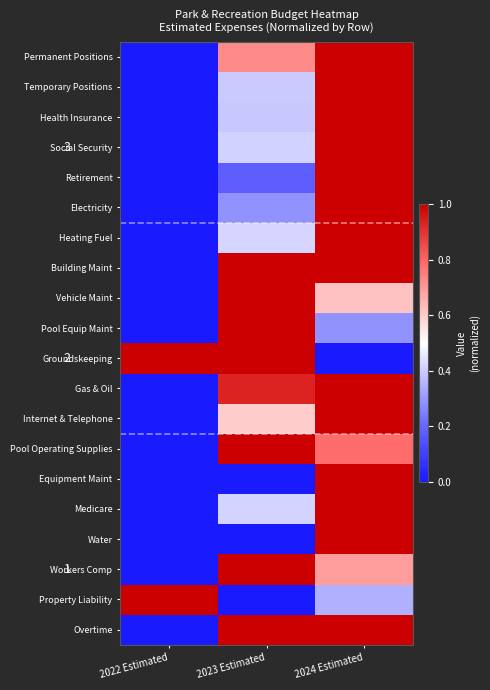

Reading left to right, transcribe all the data shown in this chart.

Permanent Positions: 2022 Estimated=0.0	2023 Estimated=0.7	2024 Estimated=1.0
Temporary Positions: 2022 Estimated=0.0	2023 Estimated=0.4	2024 Estimated=1.0
Health Insurance: 2022 Estimated=0.0	2023 Estimated=0.4	2024 Estimated=1.0
Social Security: 2022 Estimated=0.0	2023 Estimated=0.4	2024 Estimated=1.0
Retirement: 2022 Estimated=0.0	2023 Estimated=0.2	2024 Estimated=1.0
Electricity: 2022 Estimated=0.0	2023 Estimated=0.3	2024 Estimated=1.0
Heating Fuel: 2022 Estimated=0.0	2023 Estimated=0.4	2024 Estimated=1.0
Building Maint: 2022 Estimated=0.0	2023 Estimated=1.0	2024 Estimated=1.0
Vehicle Maint: 2022 Estimated=0.0	2023 Estimated=1.0	2024 Estimated=0.6
Pool Equip Maint: 2022 Estimated=0.0	2023 Estimated=1.0	2024 Estimated=0.3
Groundskeeping: 2022 Estimated=1.0	2023 Estimated=1.0	2024 Estimated=0.0
Gas & Oil: 2022 Estimated=0.0	2023 Estimated=0.9	2024 Estimated=1.0
Internet & Telephone: 2022 Estimated=0.0	2023 Estimated=0.6	2024 Estimated=1.0
Pool Operating Supplies: 2022 Estimated=0.0	2023 Estimated=1.0	2024 Estimated=0.8
Equipment Maint: 2022 Estimated=0.0	2023 Estimated=0.0	2024 Estimated=1.0
Medicare: 2022 Estimated=0.0	2023 Estimated=0.4	2024 Estimated=1.0
Water: 2022 Estimated=0.0	2023 Estimated=0.0	2024 Estimated=1.0
Workers Comp: 2022 Estimated=0.0	2023 Estimated=1.0	2024 Estimated=0.7
Property Liability: 2022 Estimated=1.0	2023 Estimated=0.0	2024 Estimated=0.3
Overtime: 2022 Estimated=0.0	2023 Estimated=1.0	2024 Estimated=1.0